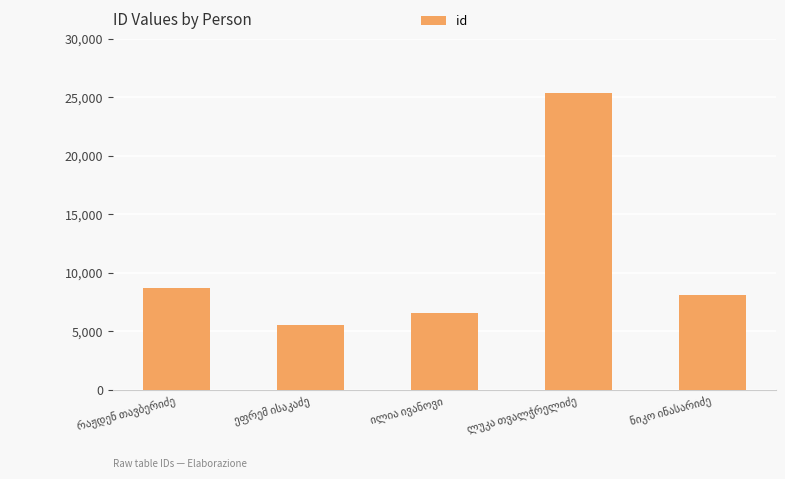

What is the minimum value shown in the chart?

5511